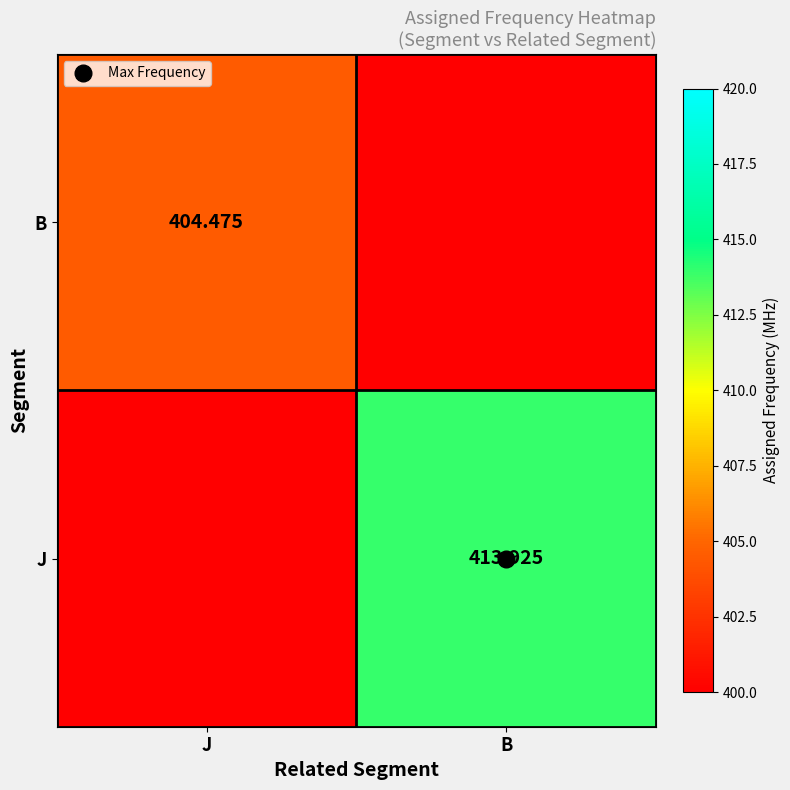

The value of J at J is 384.3. True or false?

True